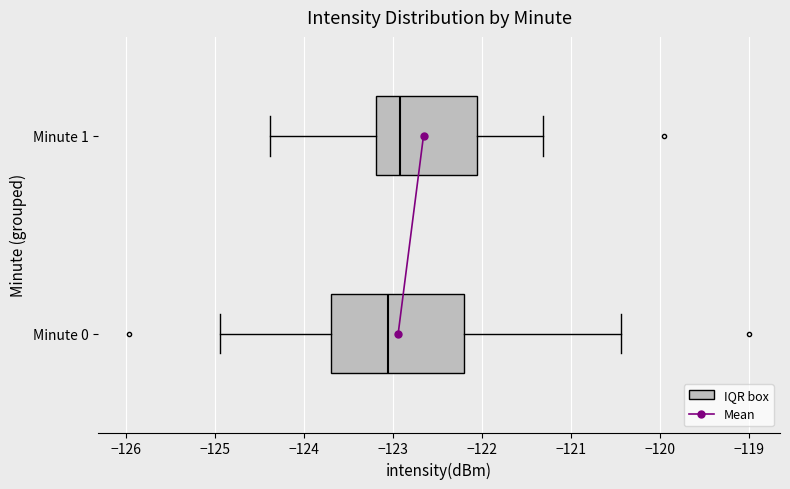

Reading bottom to top, transcribe this box plot: for each box, give where its median line is, the range the box spans, and where its two whiskers end, as read against the x-axis. The values are not printed on the chart, so give them approximately, as read against the axis.

Minute 0: median -123.1, box -123.7 to -122.2, whiskers -124.9 to -120.4
Minute 1: median -122.9, box -123.2 to -122.1, whiskers -124.4 to -121.3